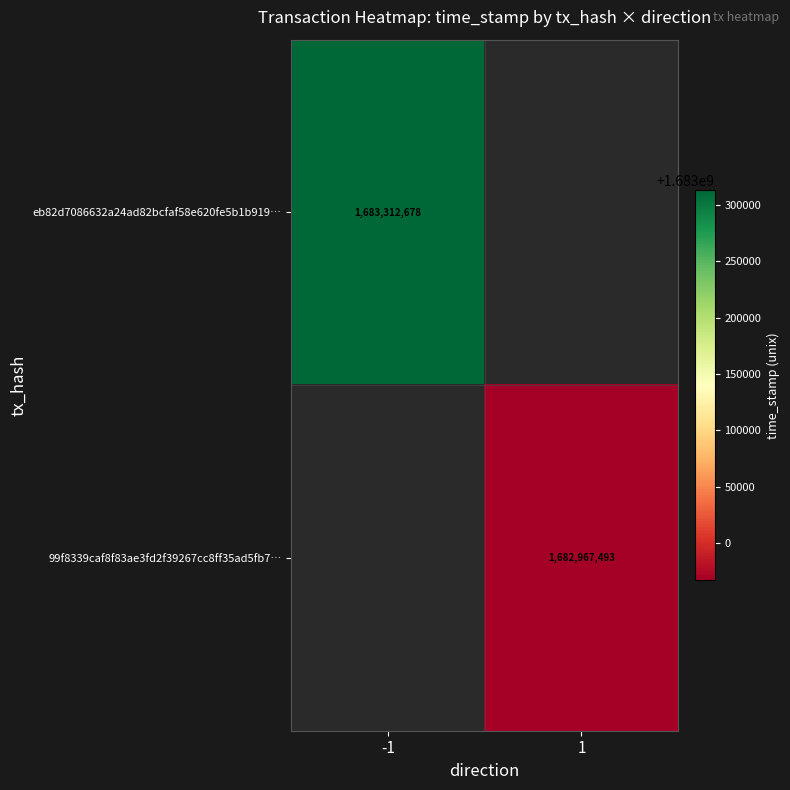

Is the value of eb82d7086632a24ad82bcfaf58e620fe5b1b919… at -1 greater than the value of 99f8339caf8f83ae3fd2f39267cc8ff35ad5fb7… at 1?

Yes